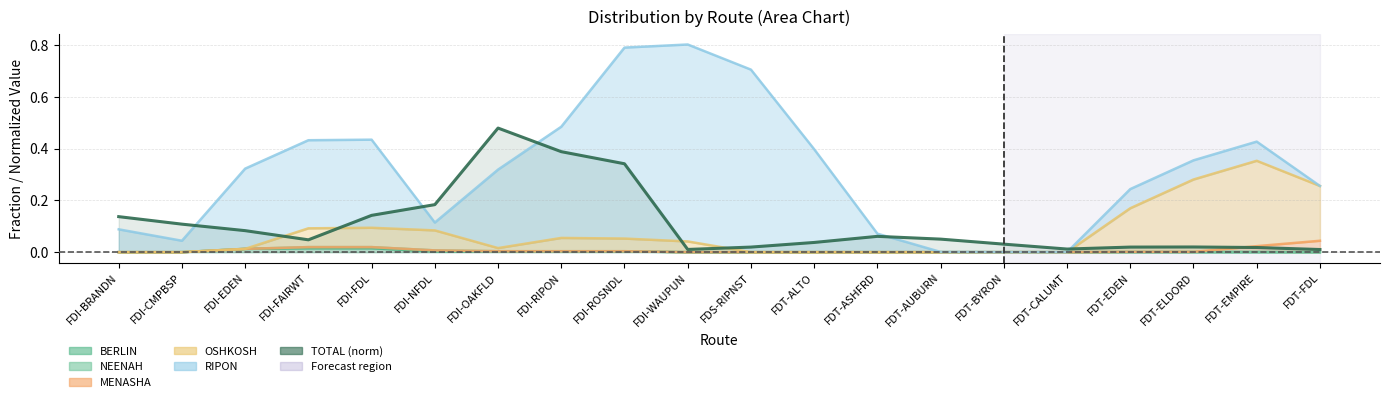

Count the number of categories in the chart.

20